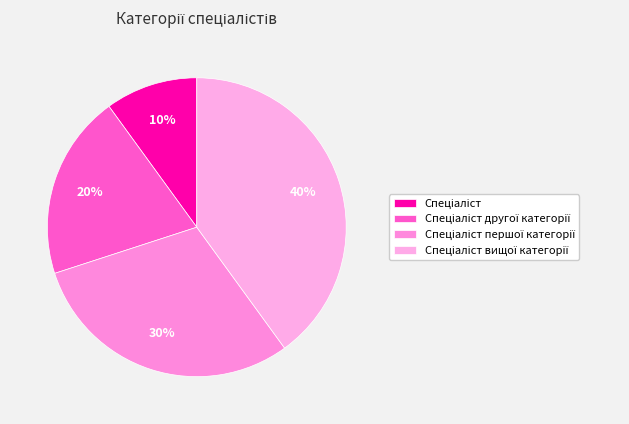

What is the smallest slice in the pie chart?

Спеціаліст